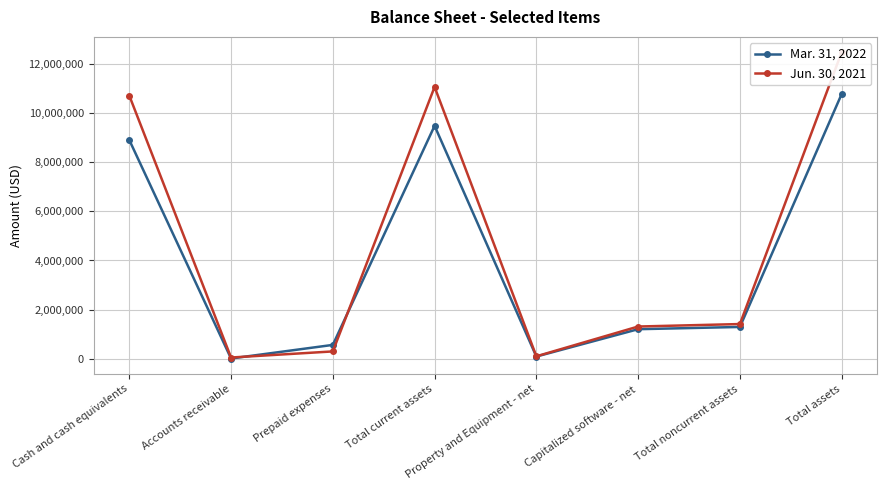

Reading right to left, extract all data points from this chart.

Mar. 31, 2022: 10776001	1295091	1203945	91146	9480910	564684	10795	8905431
Jun. 30, 2021: 12476833	1413233	1312643	100590	11063600	299389	51120	10713091